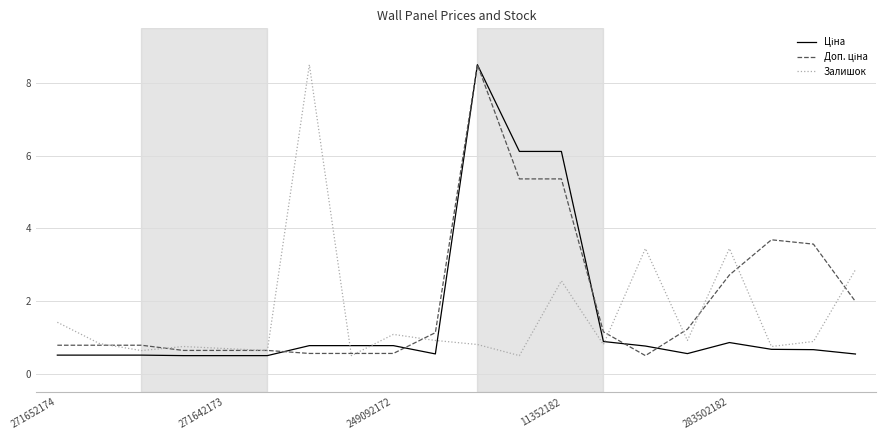

What is the minimum value shown in the chart?

0.5